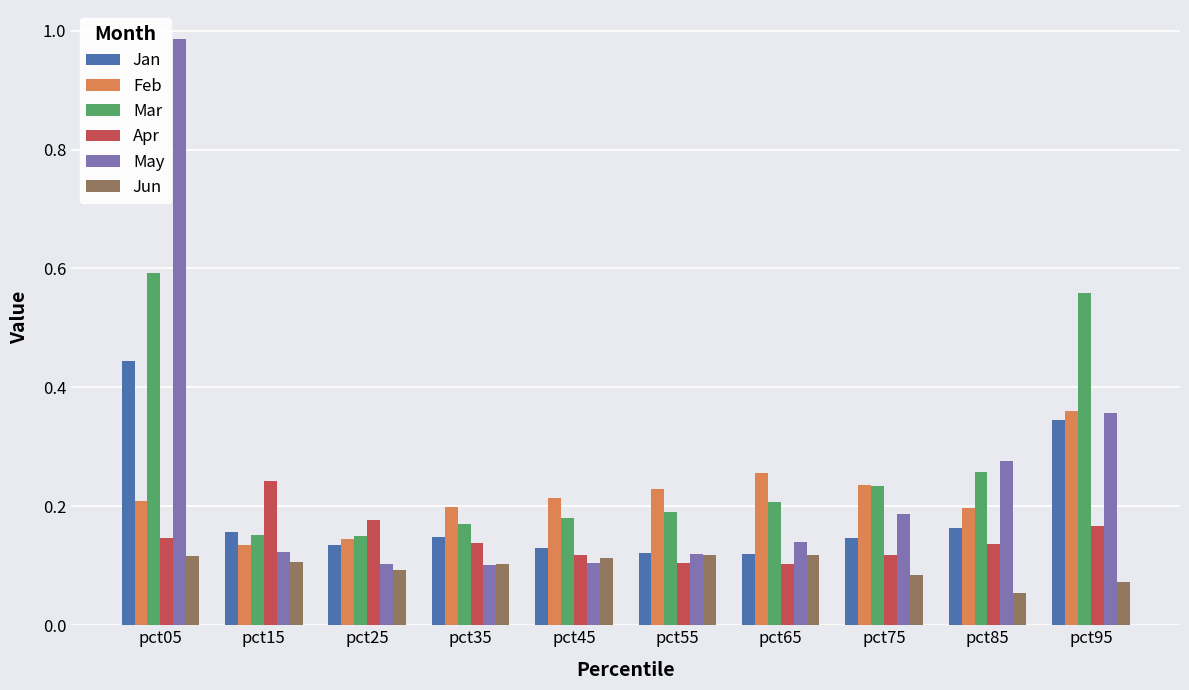

List the series in order of their peak value, highest first.

May, Mar, Jan, Feb, Apr, Jun